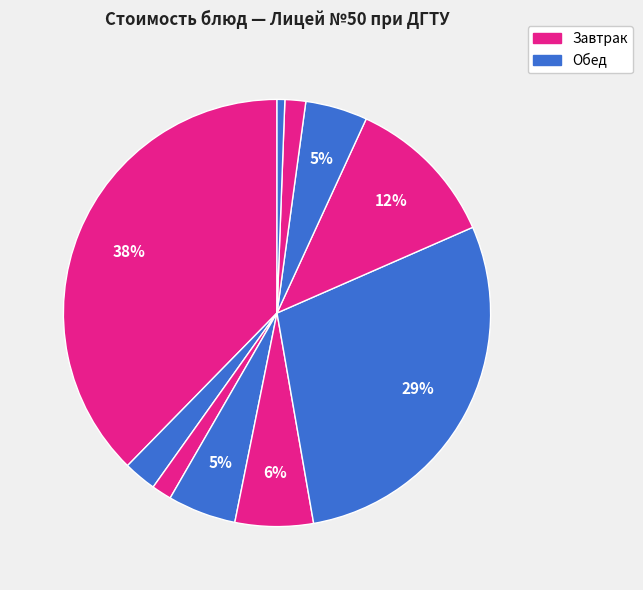

Count the number of slices in the pie.

10